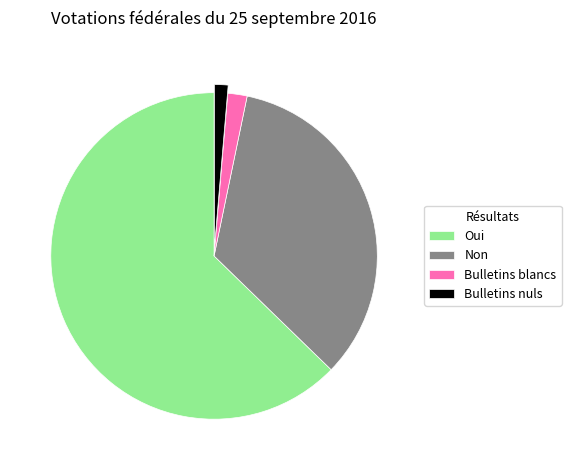

Is it true that Bulletins blancs is 2% of the pie?

True